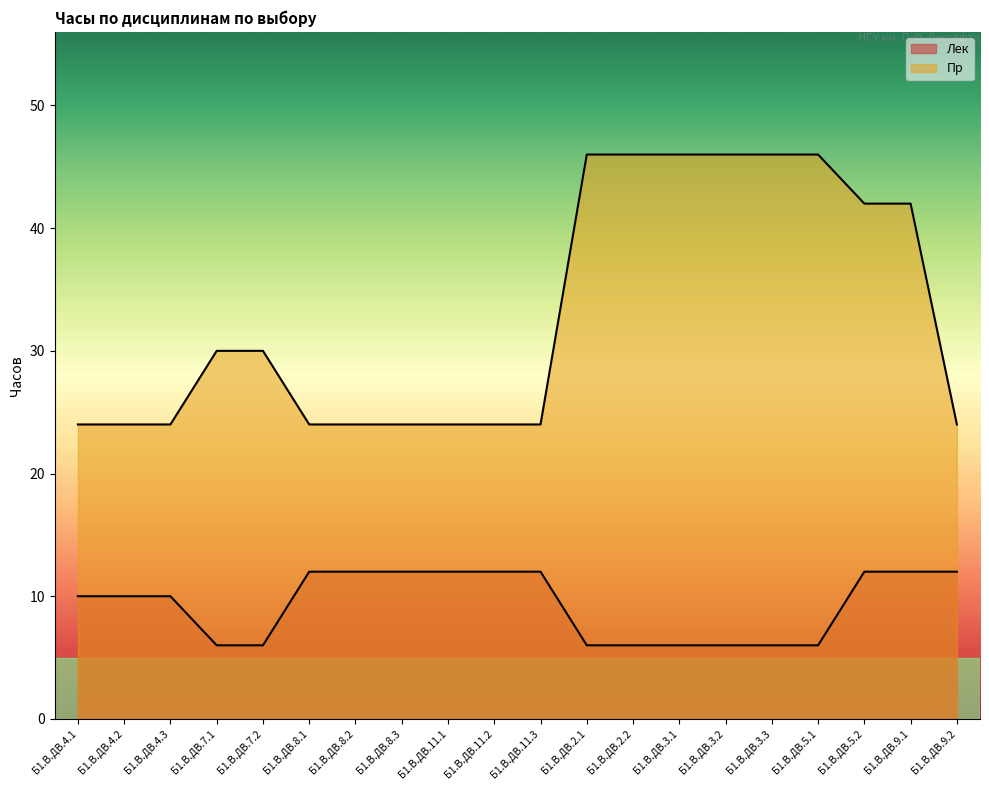

At which label does Лек first exceed 10?

Б1.В.ДВ.8.1